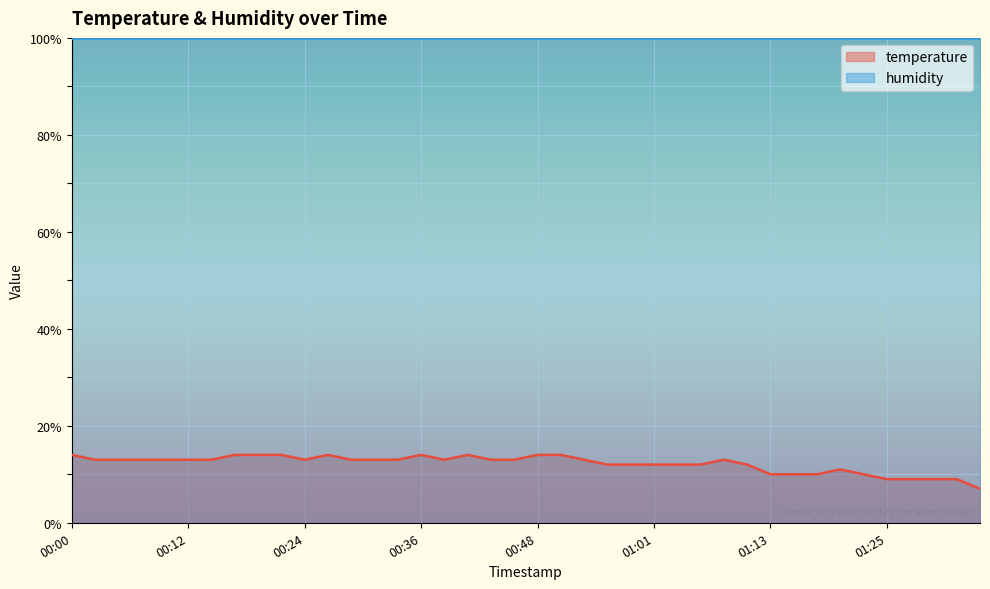

What is the difference between the maximum and minimum values?

7.0